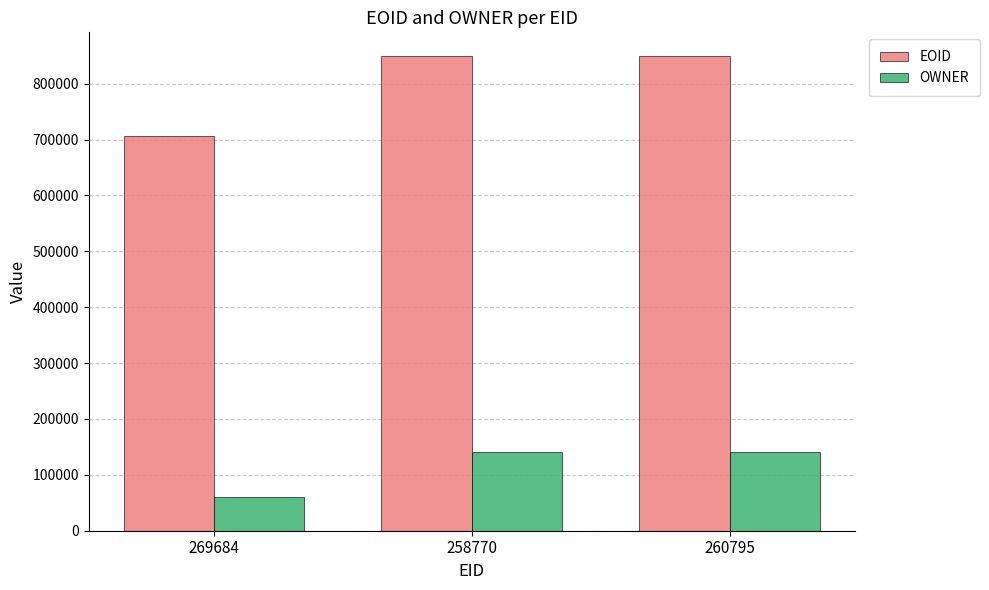

What is the sum of the EOID values at 260795 and 258770?

1698621